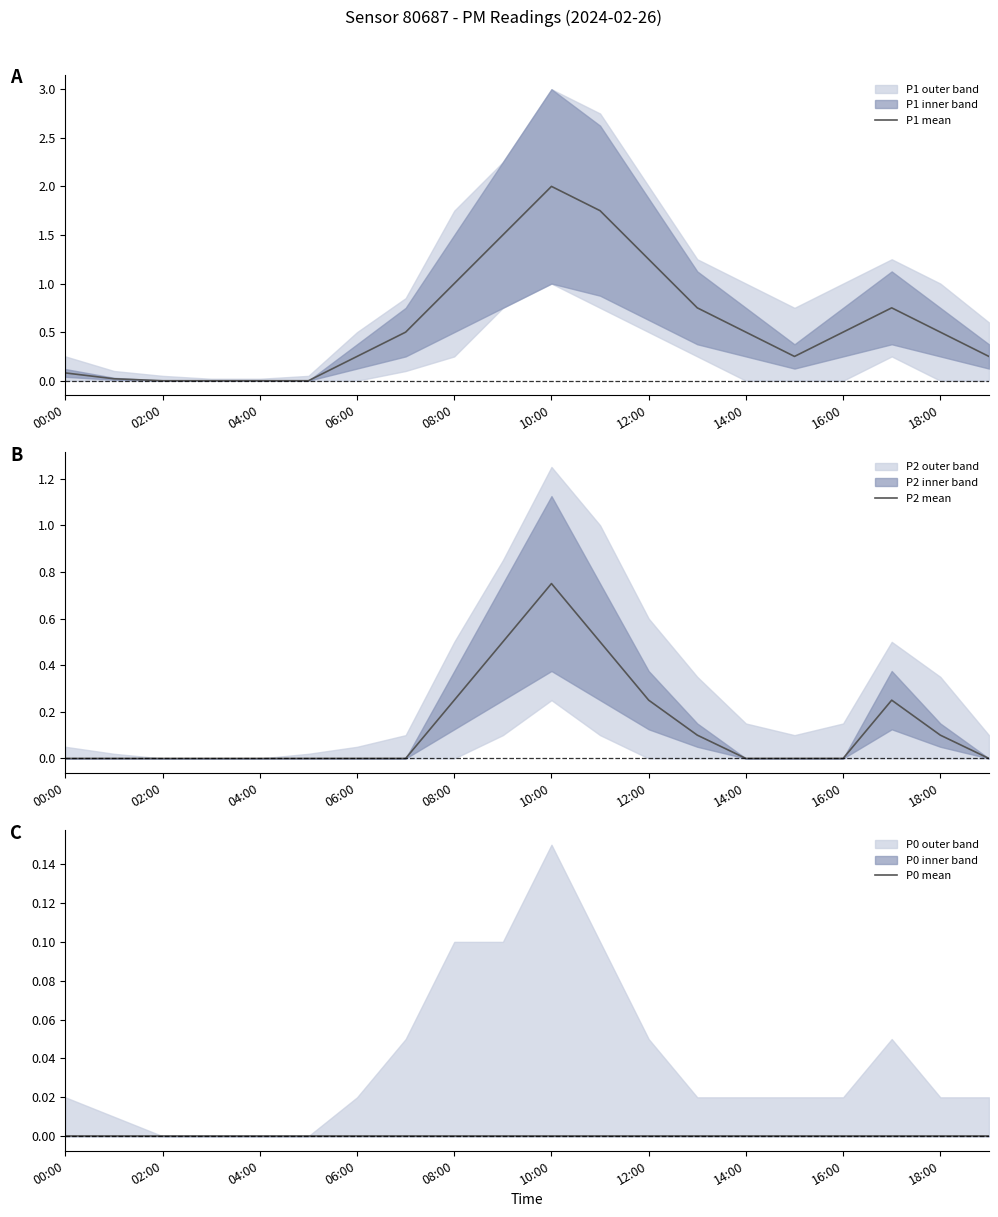

What is the highest value of the P1 mean series?

2.0